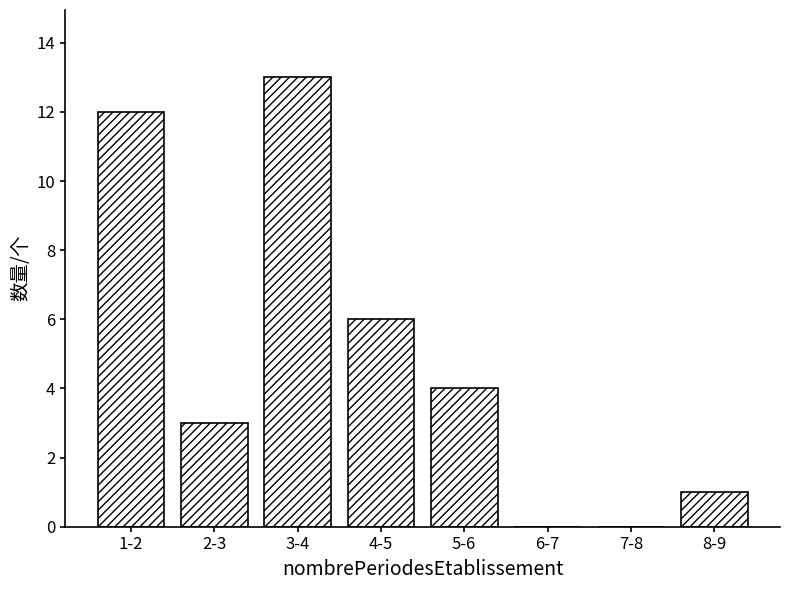

Reading right to left, transcribe all the data shown in this chart.

8-9=1	7-8=0	6-7=0	5-6=4	4-5=6	3-4=13	2-3=3	1-2=12